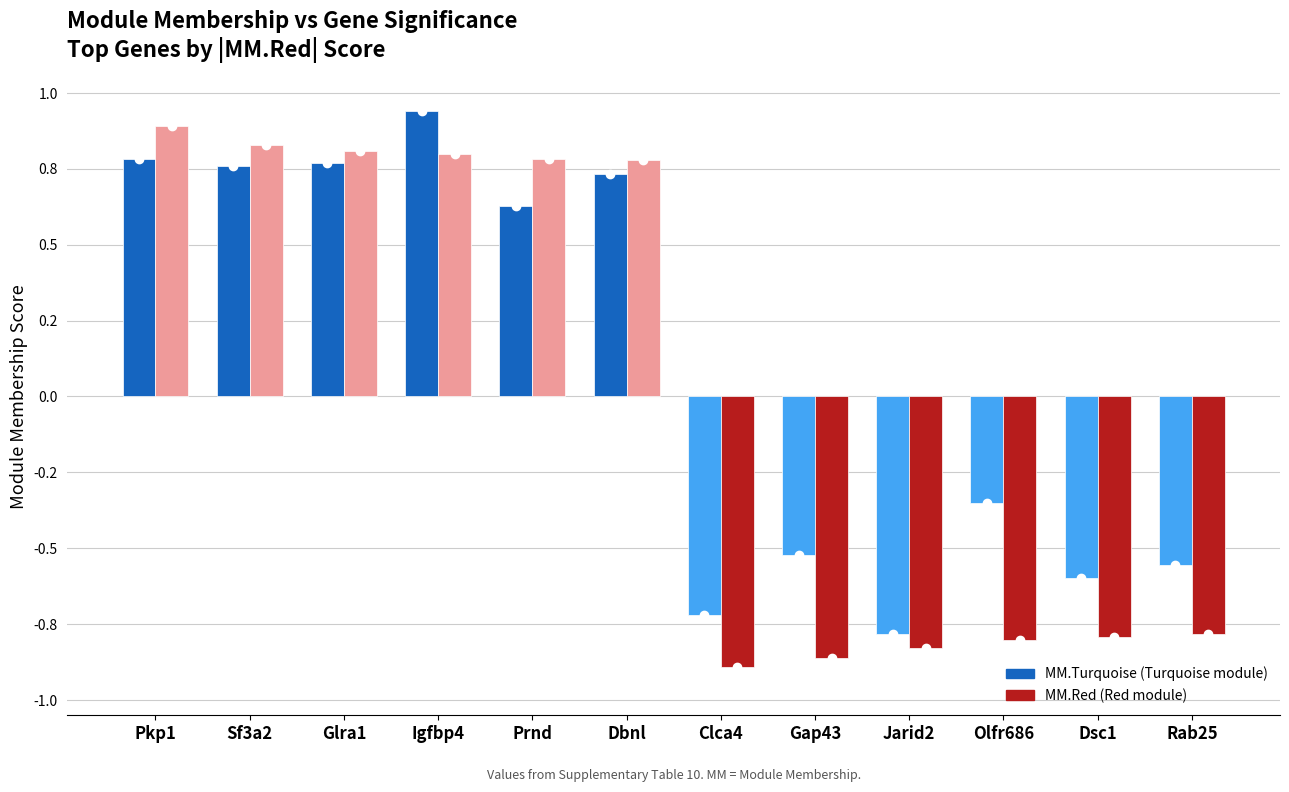

Is it true that MM.Red equals 1.5 at Pkp1?

False